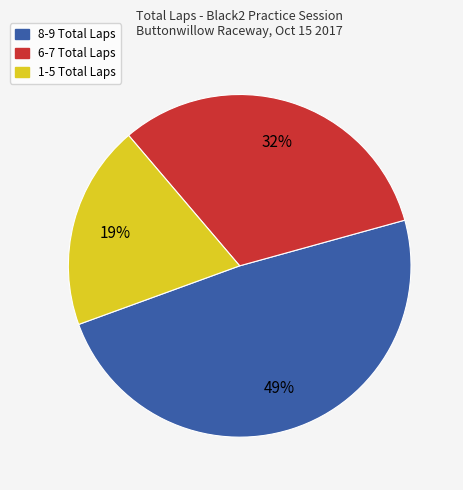

Which category has the smallest portion of the pie?

1-5 Total Laps